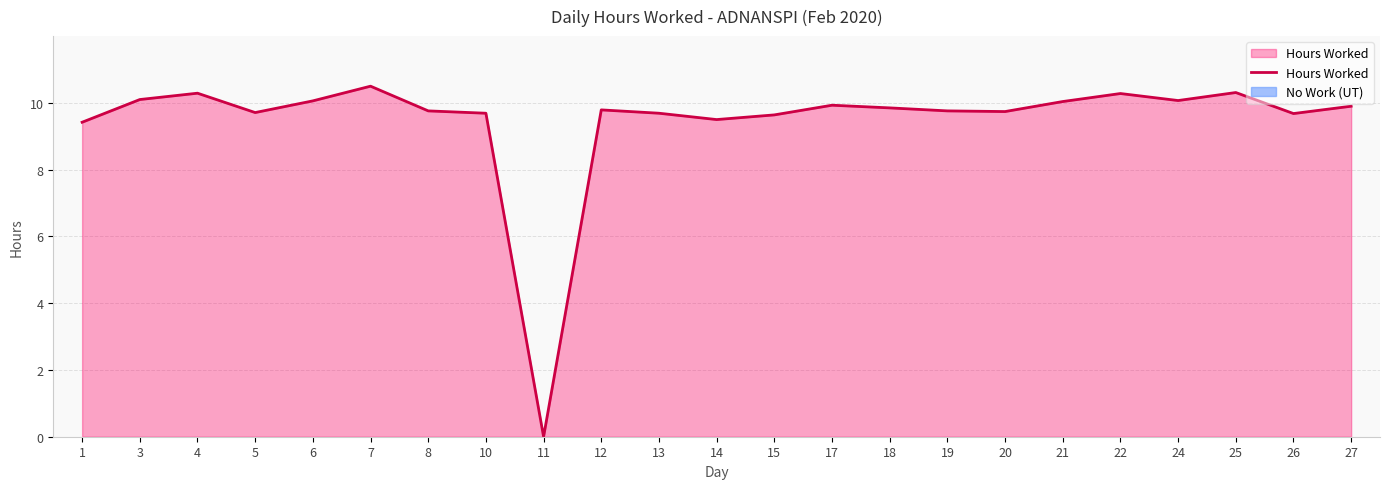

At which label is the value closest to 5?

1